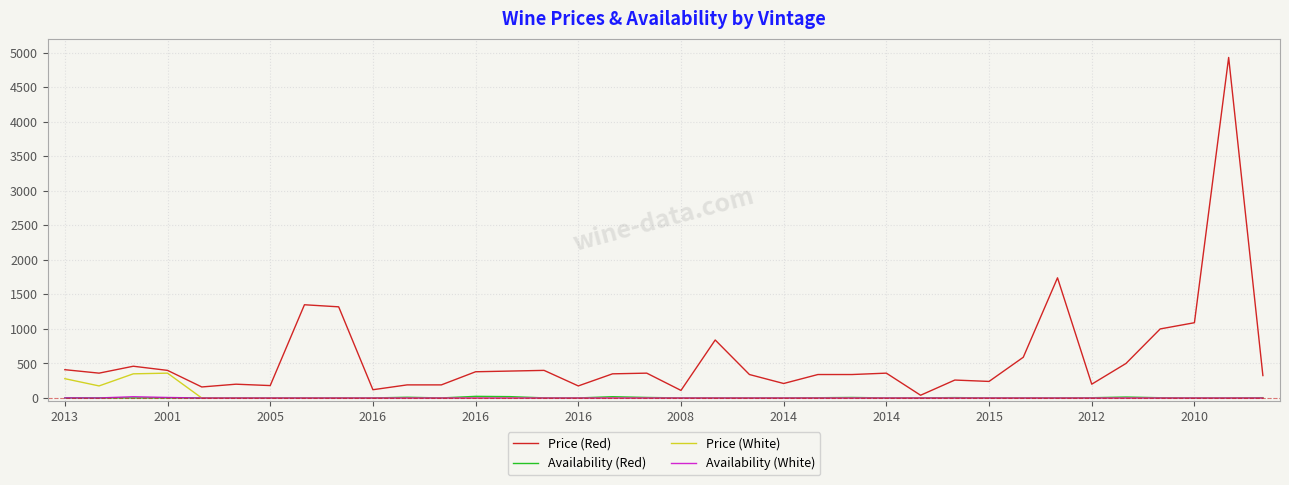

Which series has the largest range (max minus min)?

Price (Red)